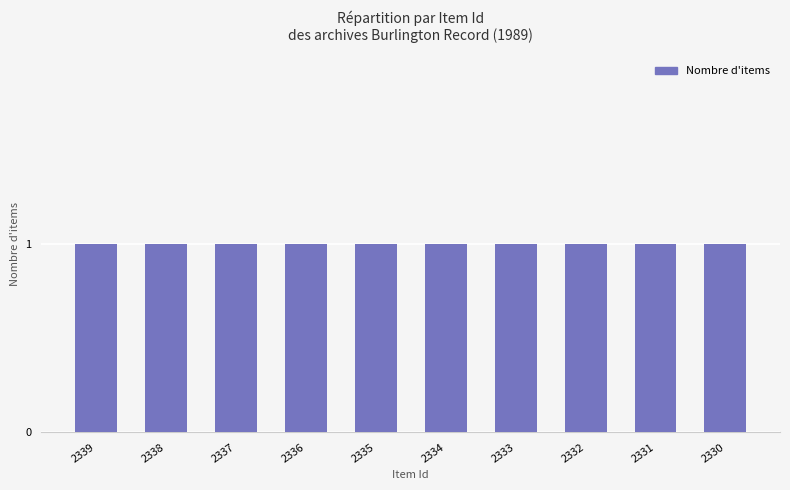

How many values are below 2335?

5